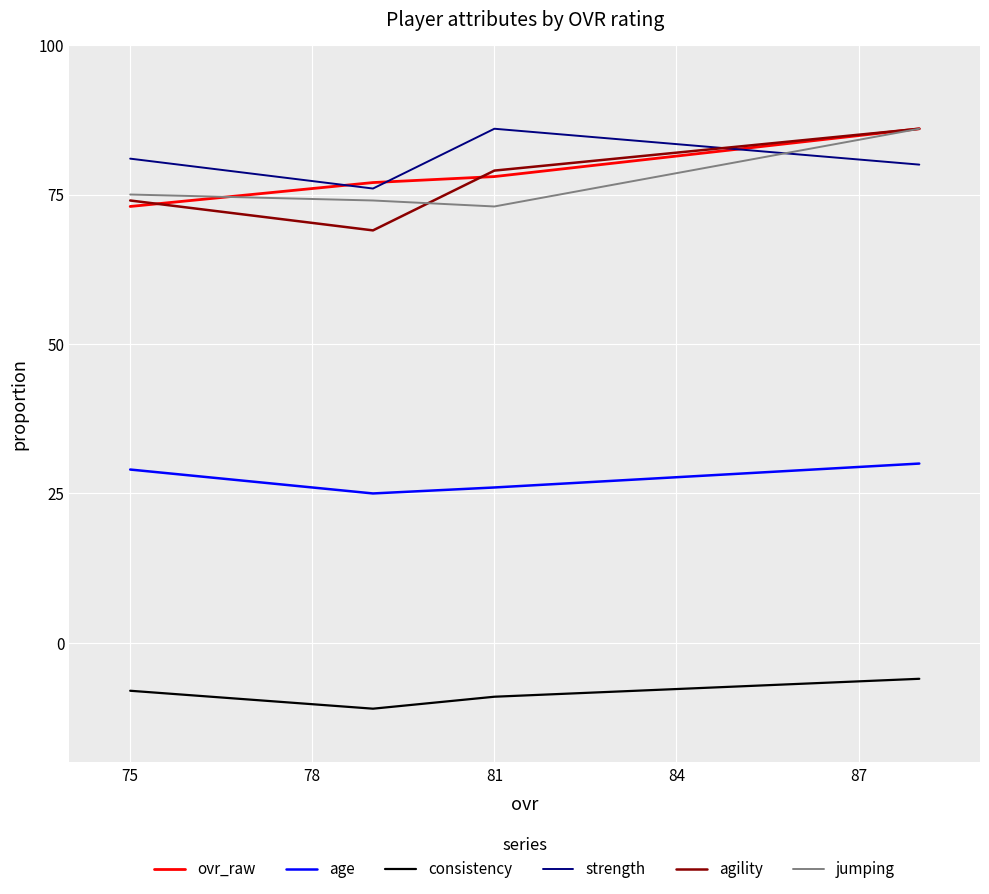

What is the sum of all ovr_raw values?

314